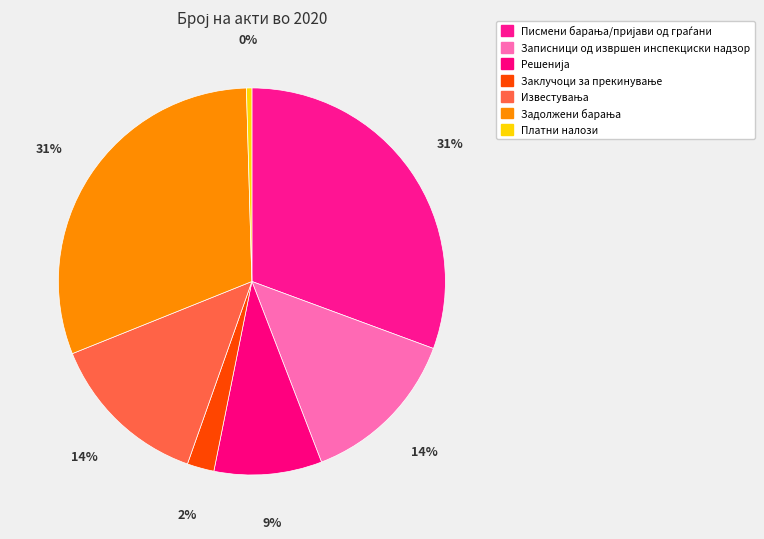

How many segments does this pie chart have?

7